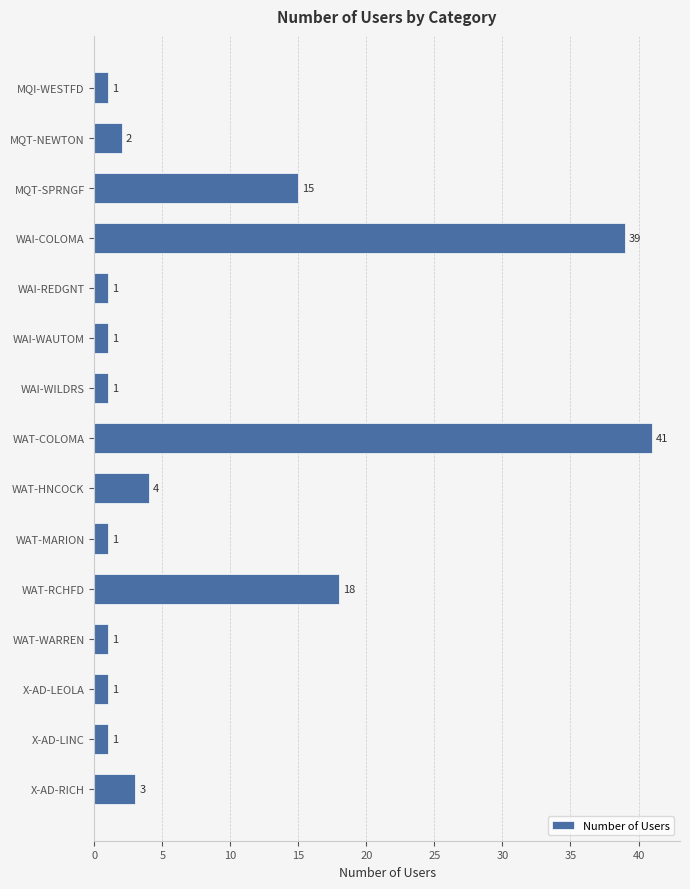

What is the label of the 8th bar from the top?

WAT-COLOMA